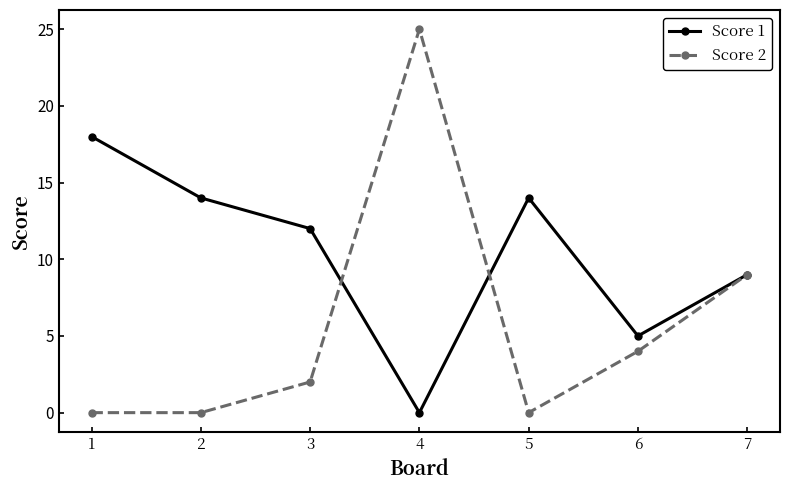

What is the sum of all Score 2 values?

40